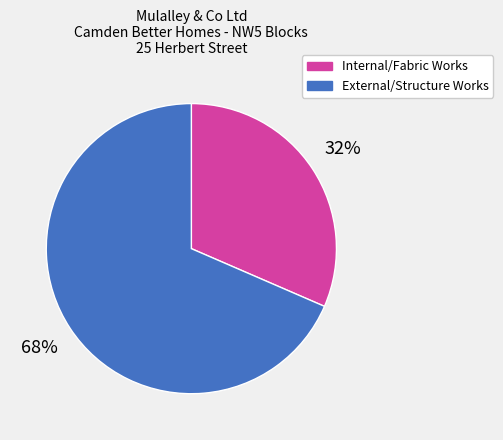

To the nearest percent, what is the average slice percentage?

50%